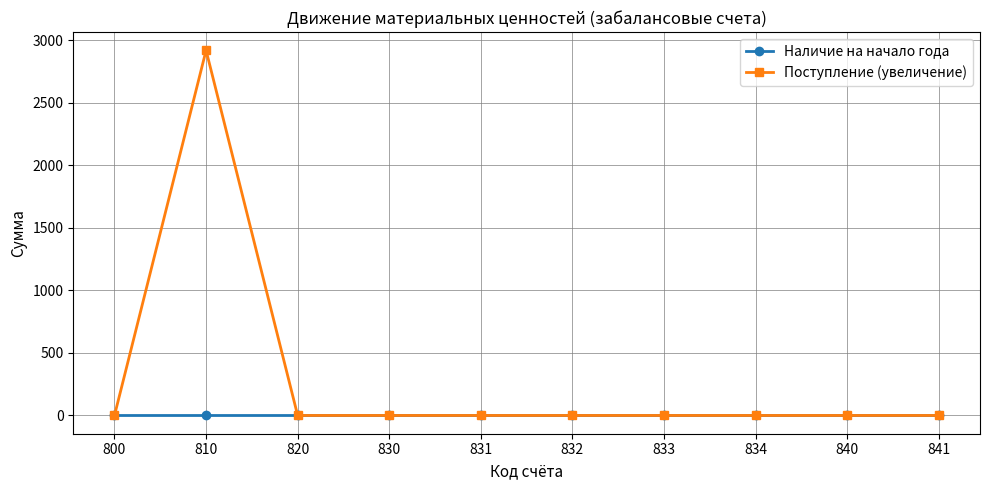

Which category has the highest value in the Поступление (увеличение) series?

810